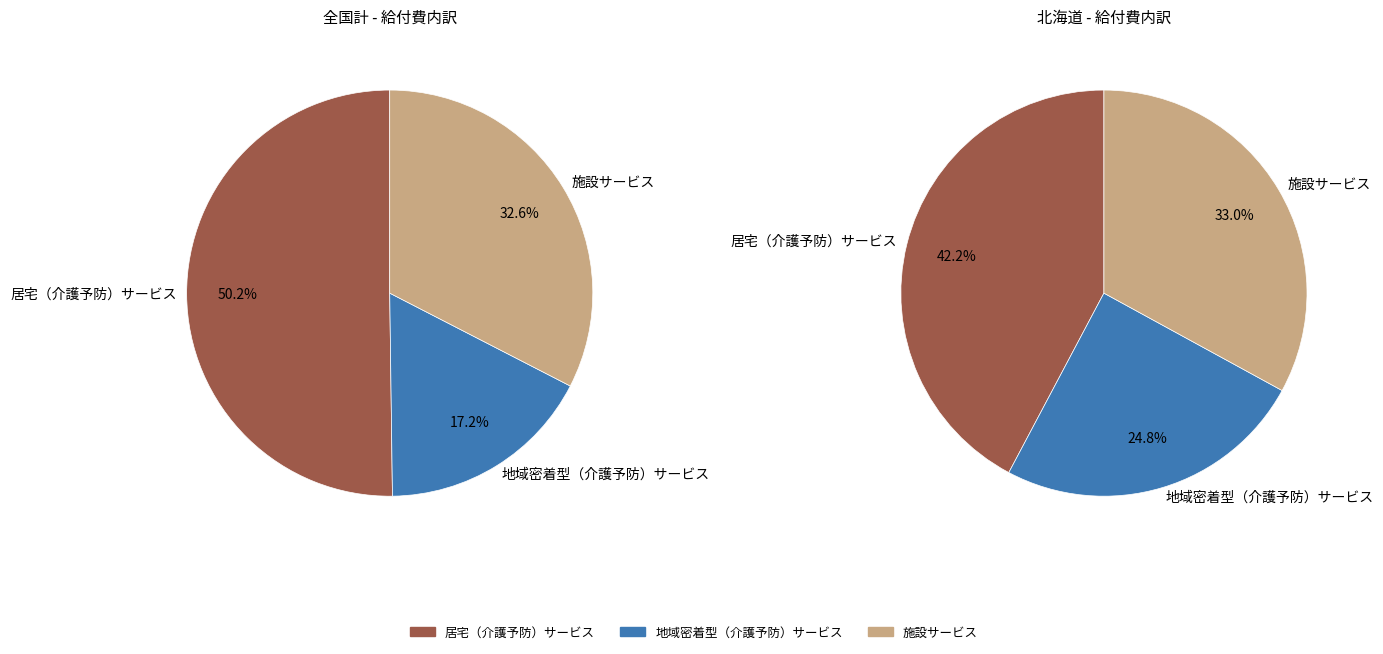

Does 全国計 account for over 50% of the chart?

Yes